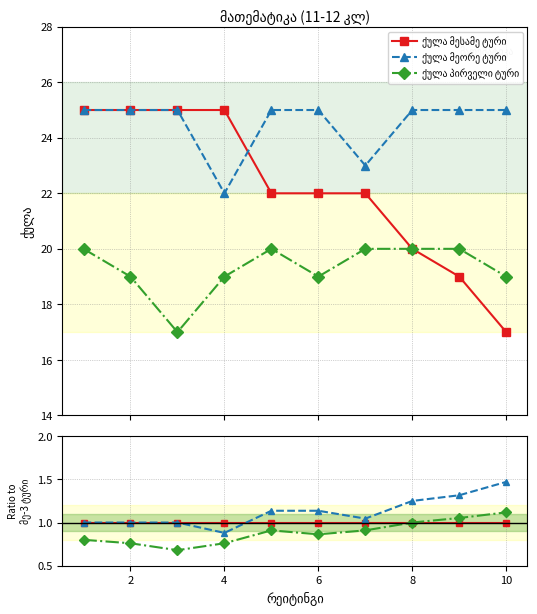

How many data points does each series have?

10